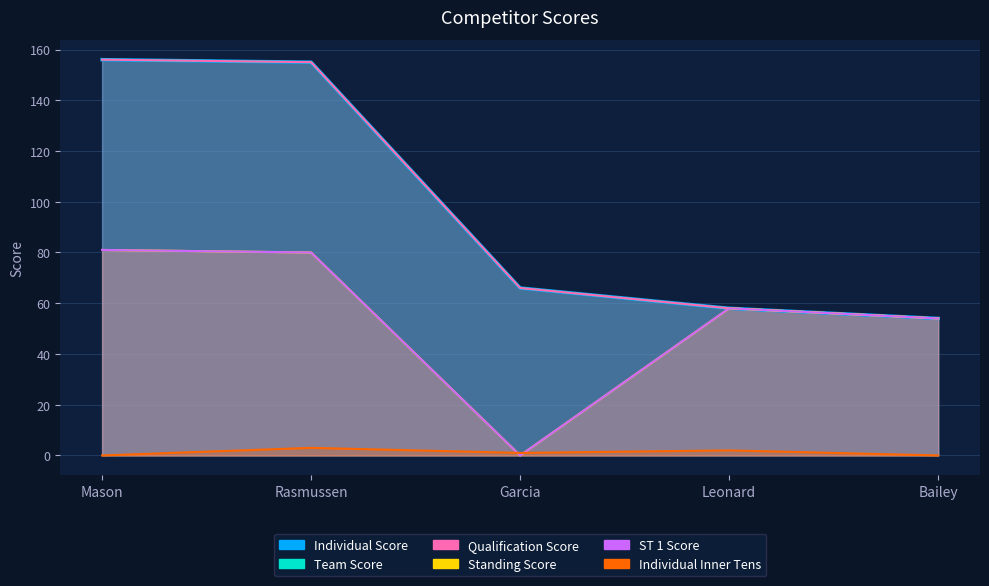

How many lines are shown in the chart?

6